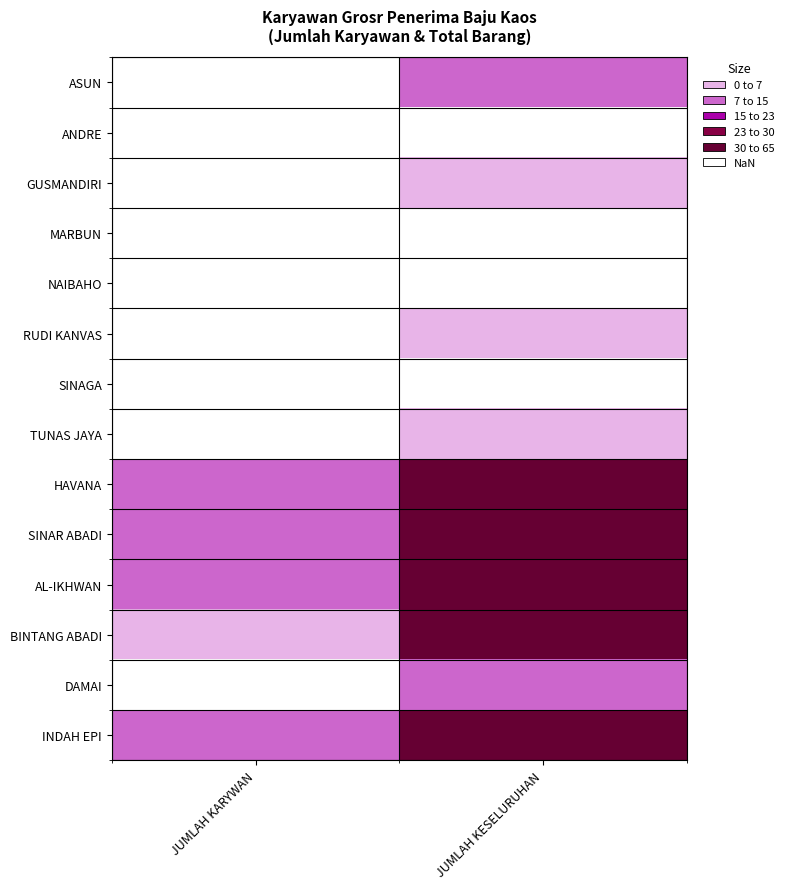

Between JUMLAH KESELURUHAN and JUMLAH KARYWAN, which is larger?

JUMLAH KESELURUHAN